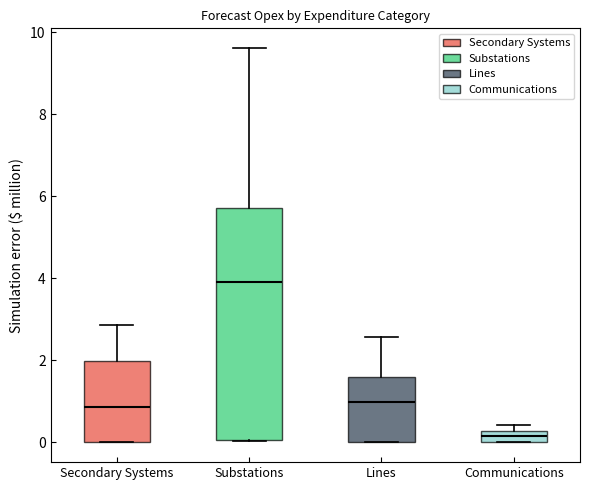

Which box's median line is the highest?

Substations